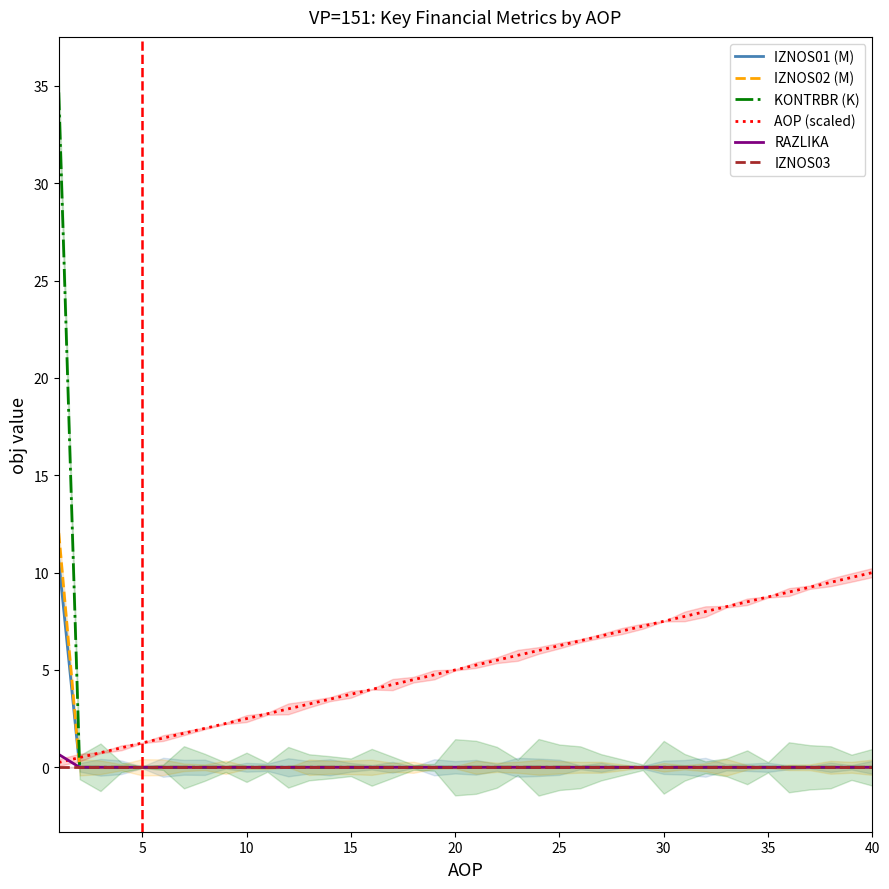

How many values in the AOP (scaled) series exceed 5?

20